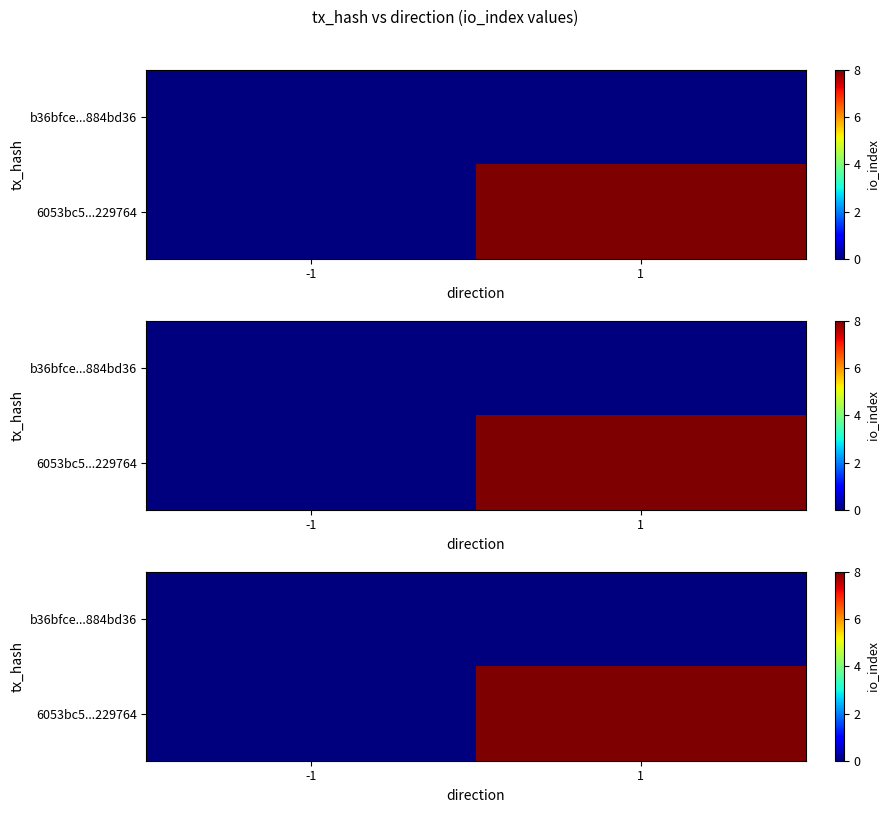

At which category is the sum across all series the highest?

1